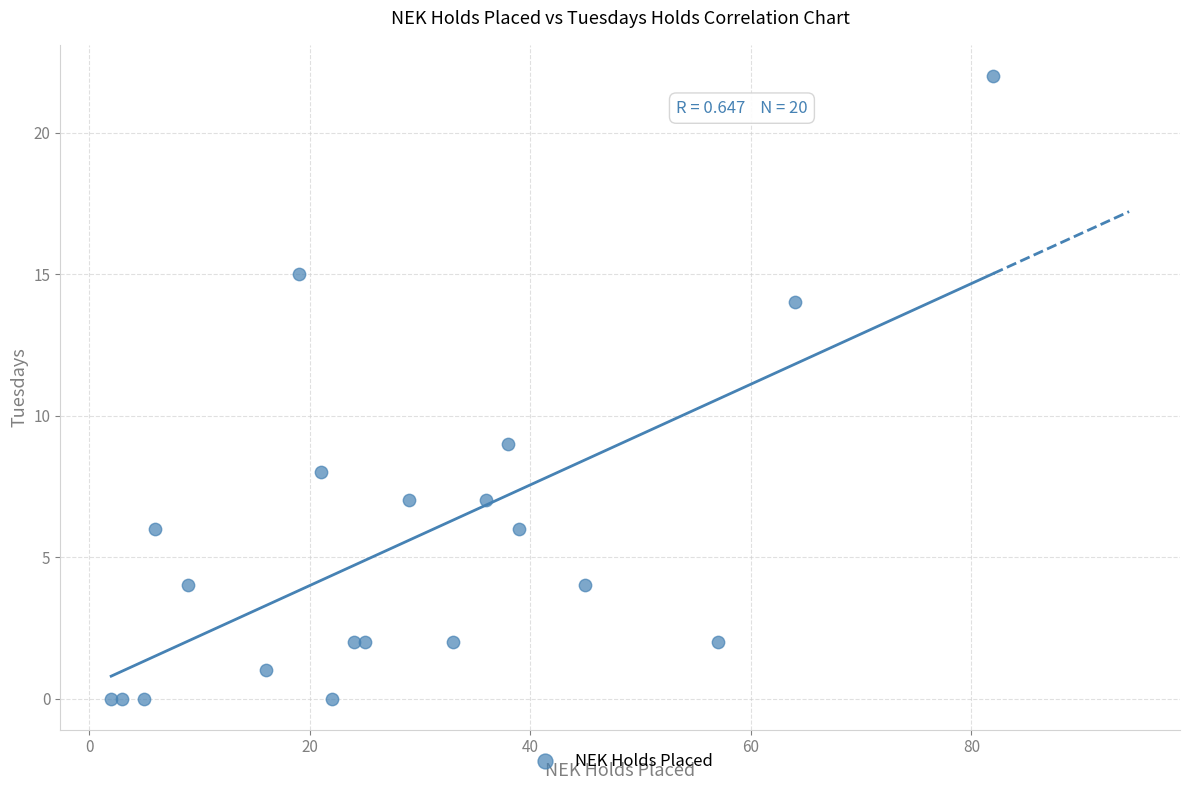

What Y value in the scatter plot is closest to 11?

9